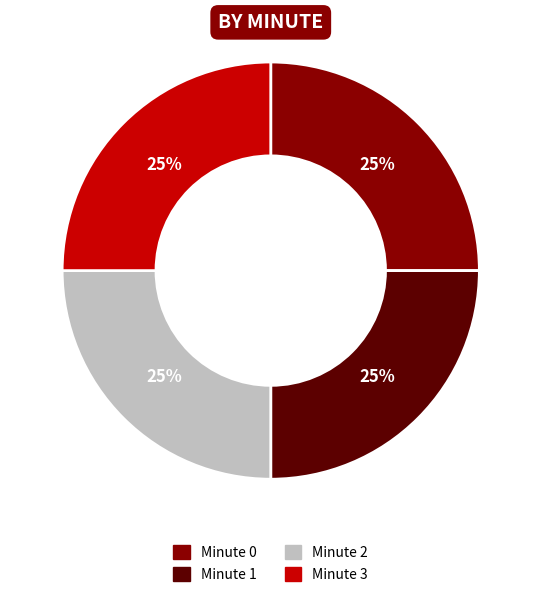

How many slices are in this pie chart?

4